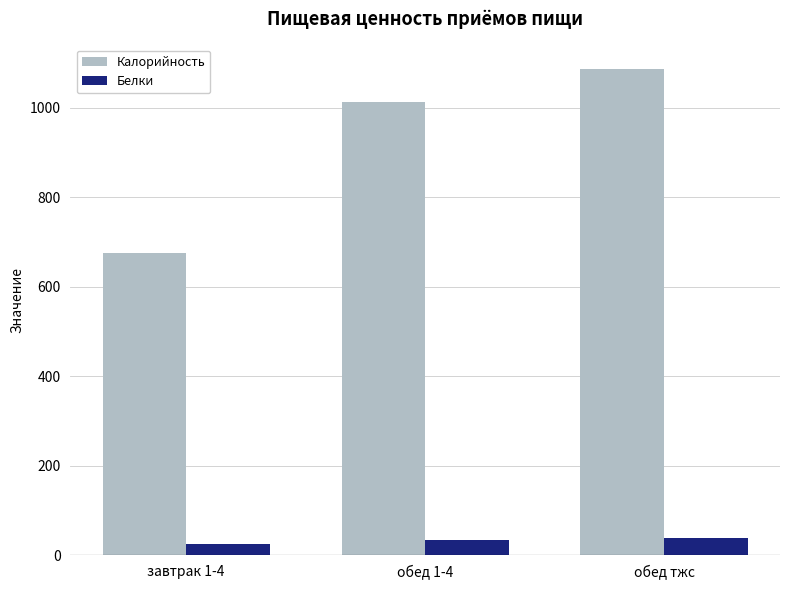

Rank the series by their maximum value, from highest to lowest.

Калорийность, Белки